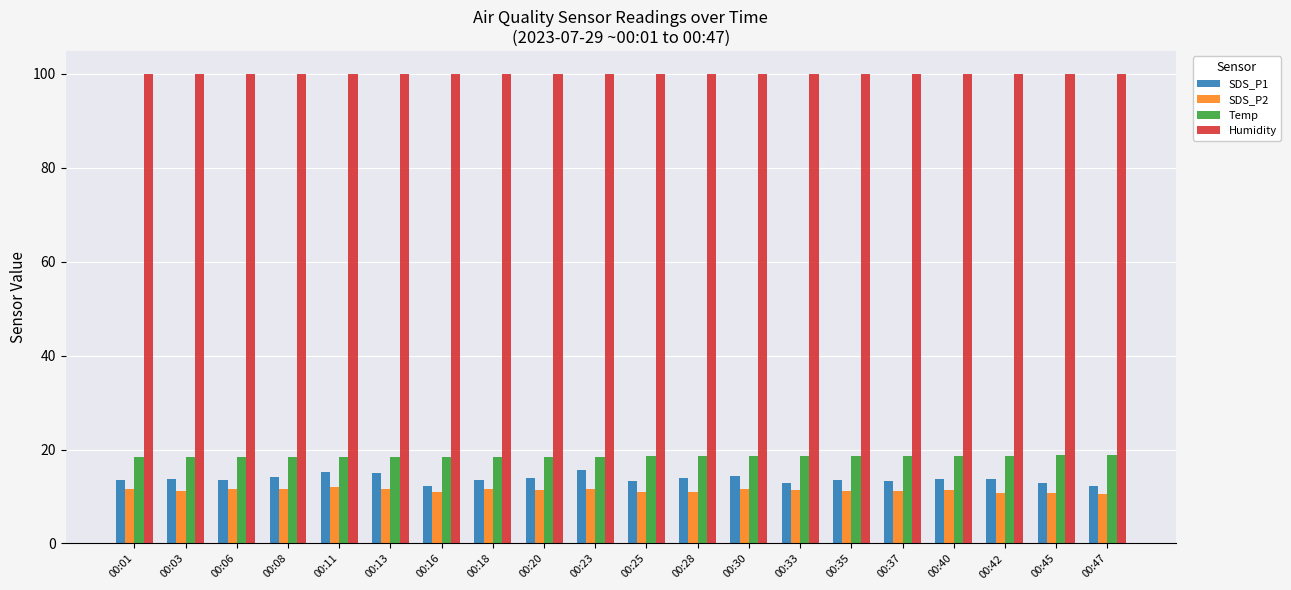

What is the highest value of the SDS_P2 series?

12.0